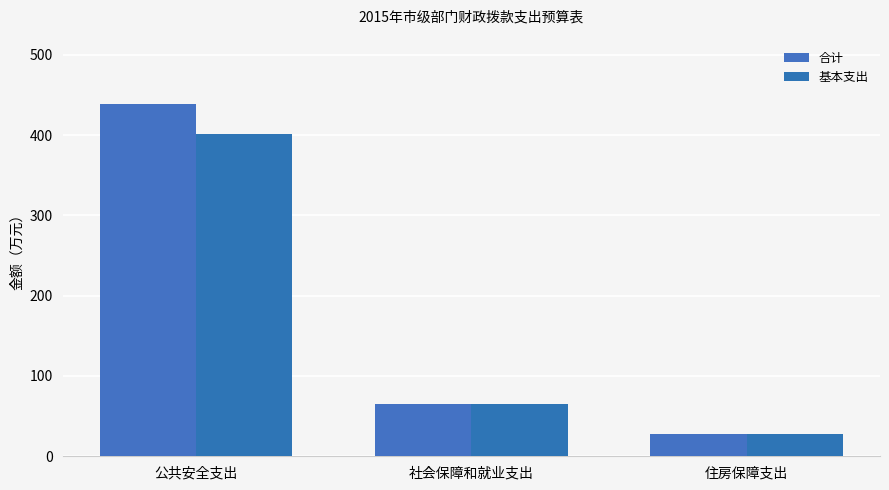

Are the bars grouped side by side (vs. stacked)?

Yes